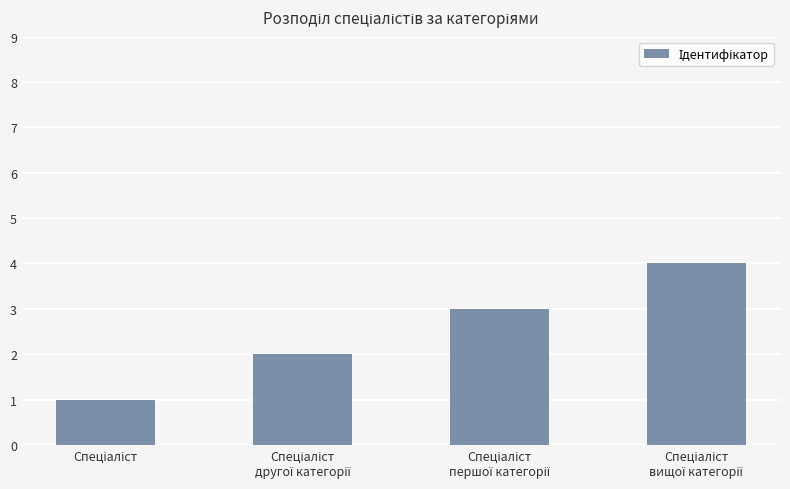

What is the greatest value displayed?

4